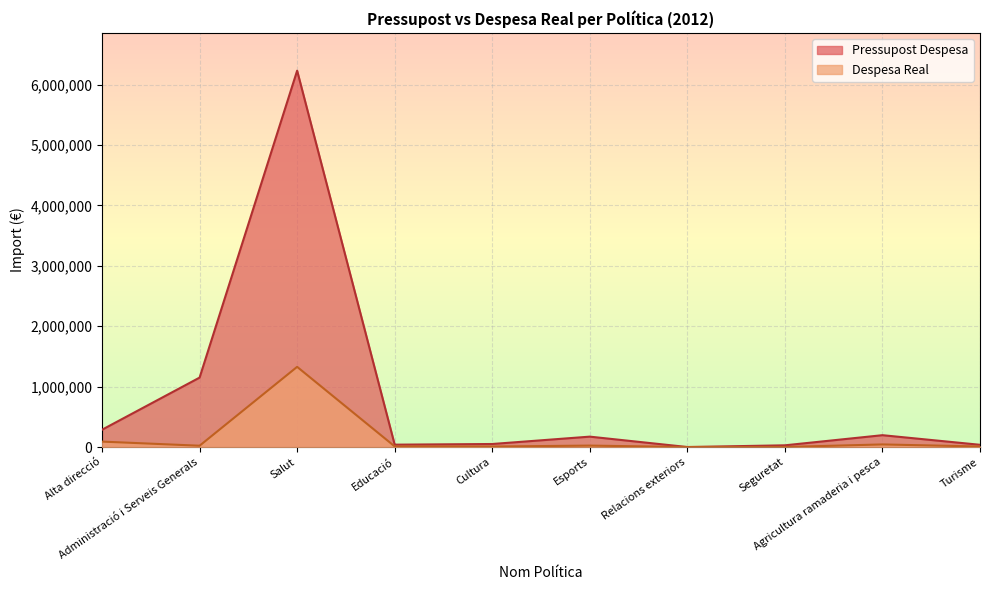

How many lines are shown in the chart?

2